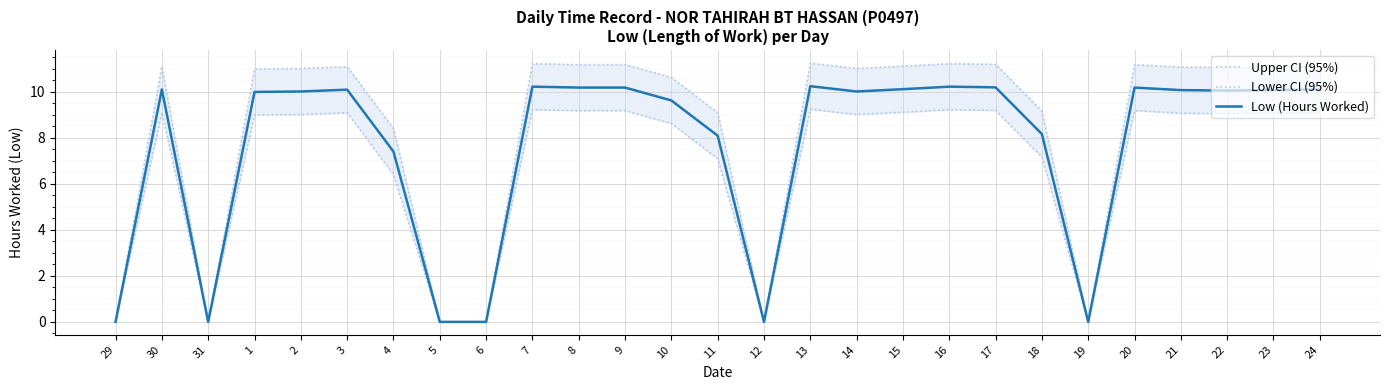

Which series has the widest spread of values?

Upper CI (95%)